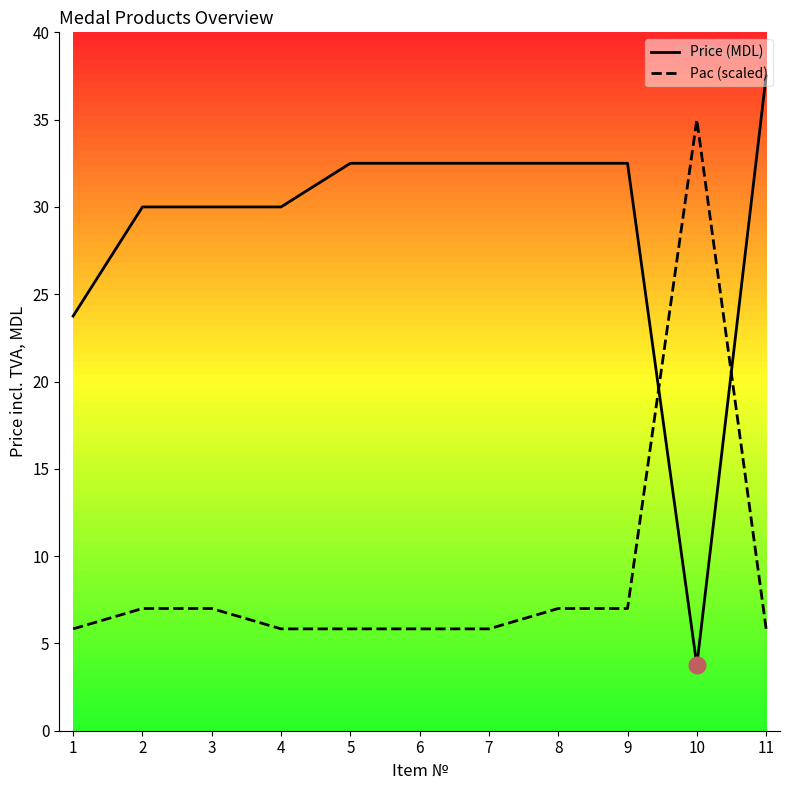

Where is Pac (scaled) nearest to the value 20?

2